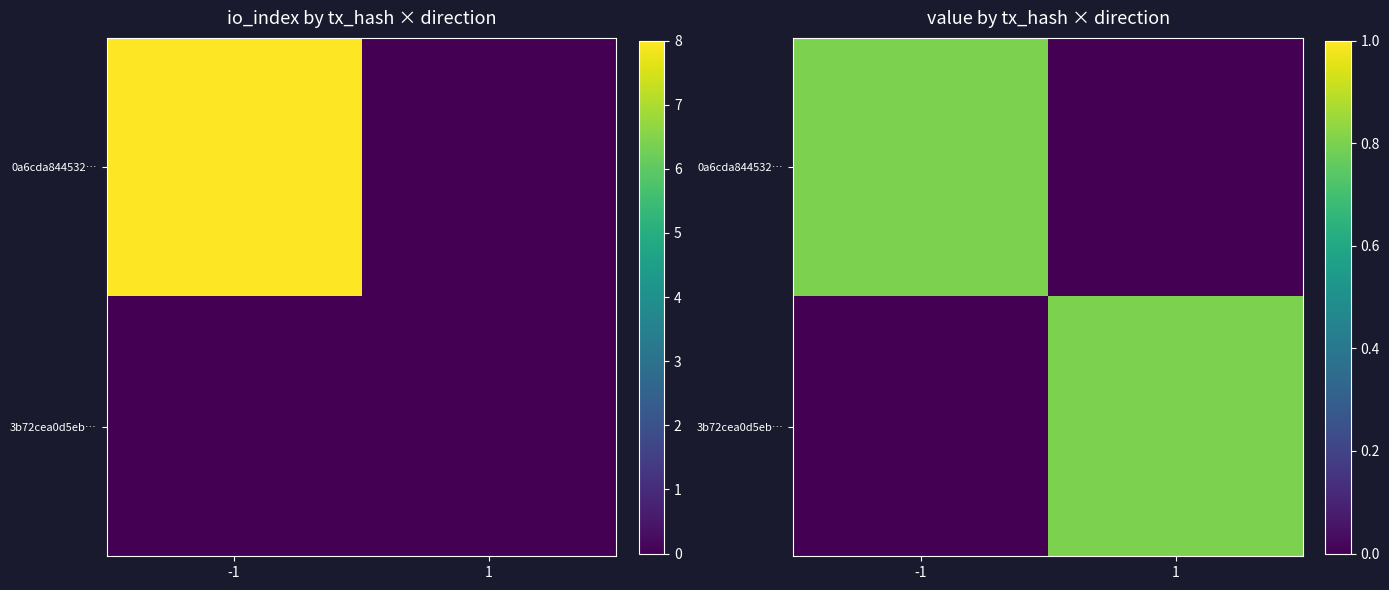

Is it true that 3b72cea0d5eb… equals 0.8 at 1?

True